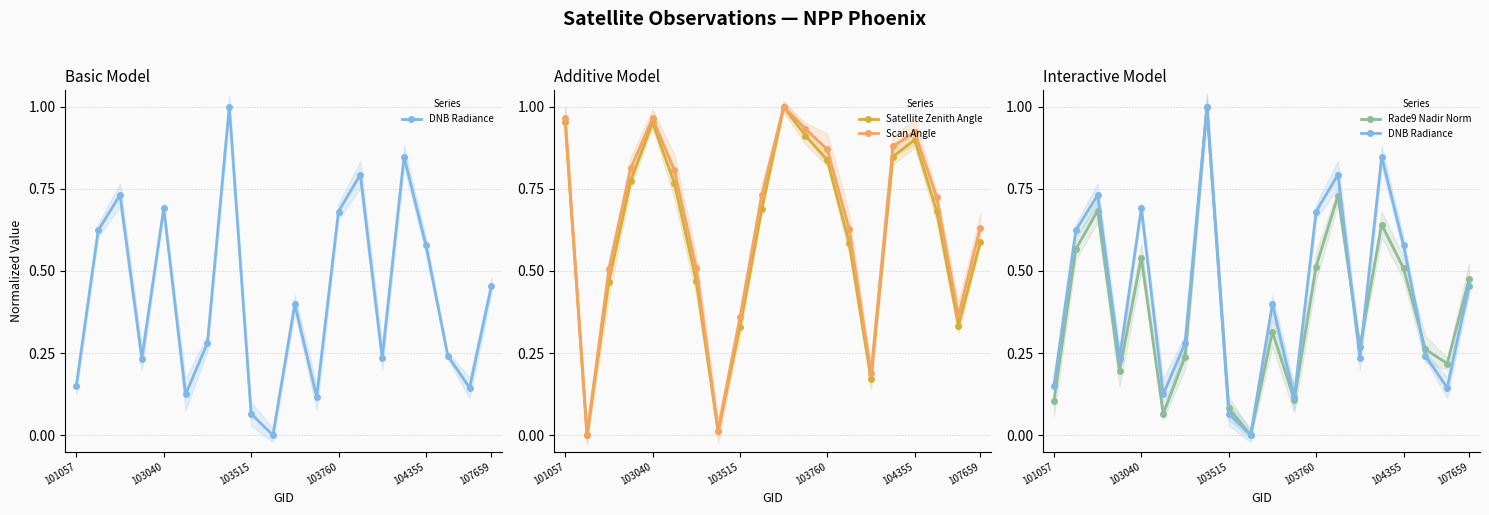

Which series ends up on top after the final intersection of Scan Angle and DNB Radiance?

Scan Angle